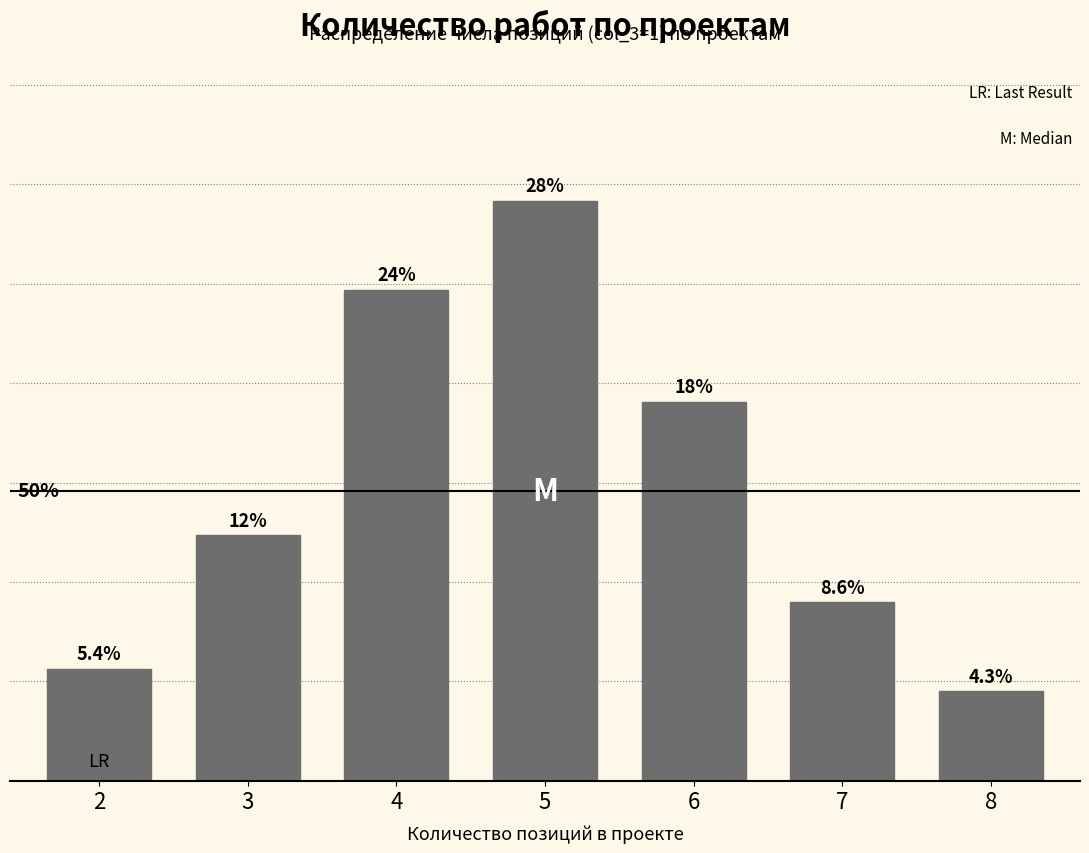

List the labels in order of value, smallest first.

8, 2, 7, 3, 6, 4, 5